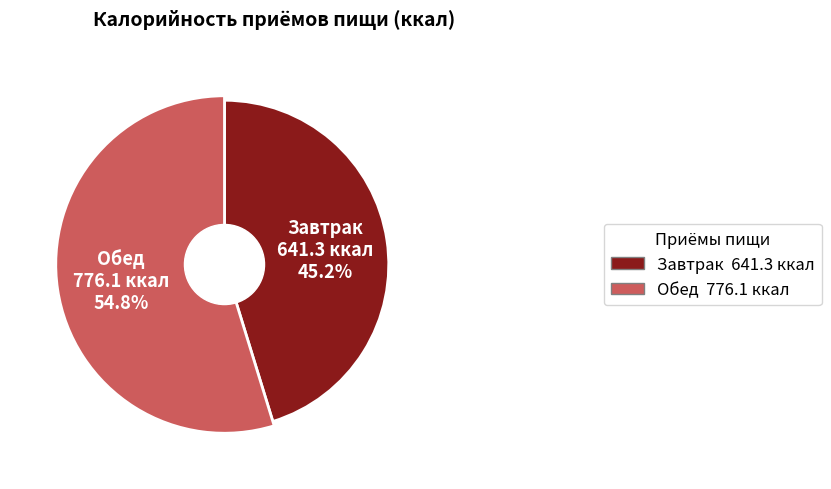

What is the change in value from Завтрак to Обед?

+134.8